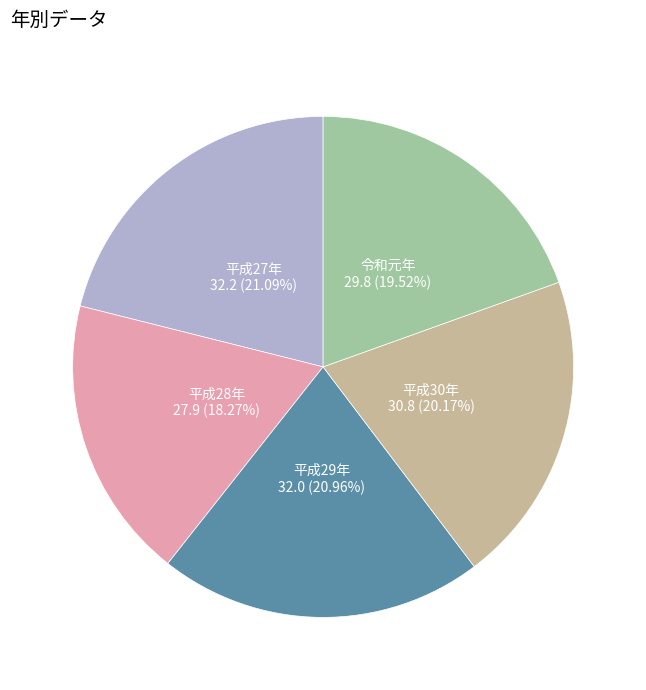

Which has a higher value, 令和元年 or 平成30年?

平成30年